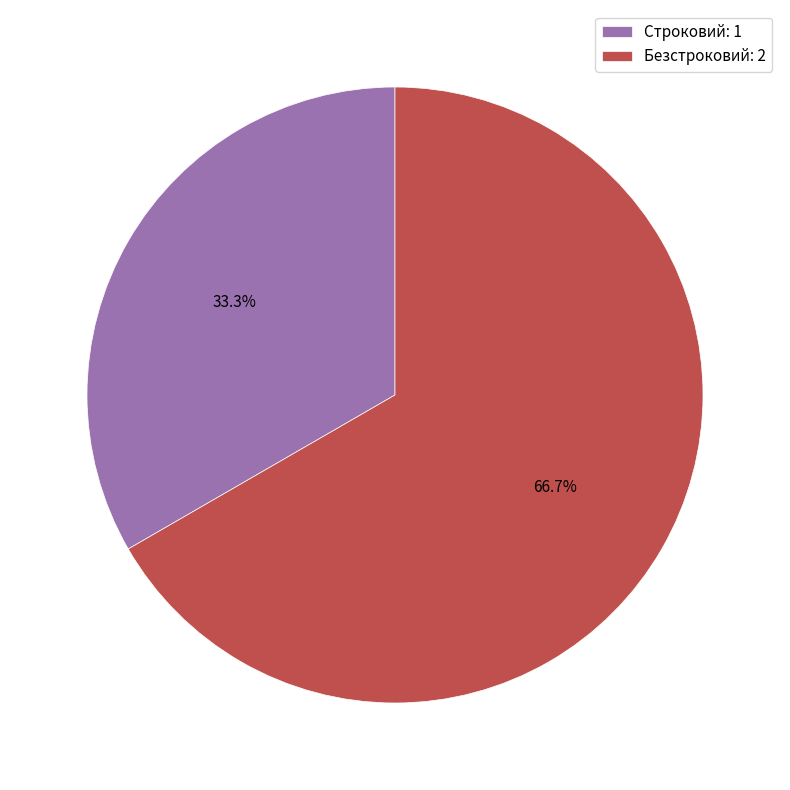

Rank the categories by value from highest to lowest.

Безстроковий, Строковий